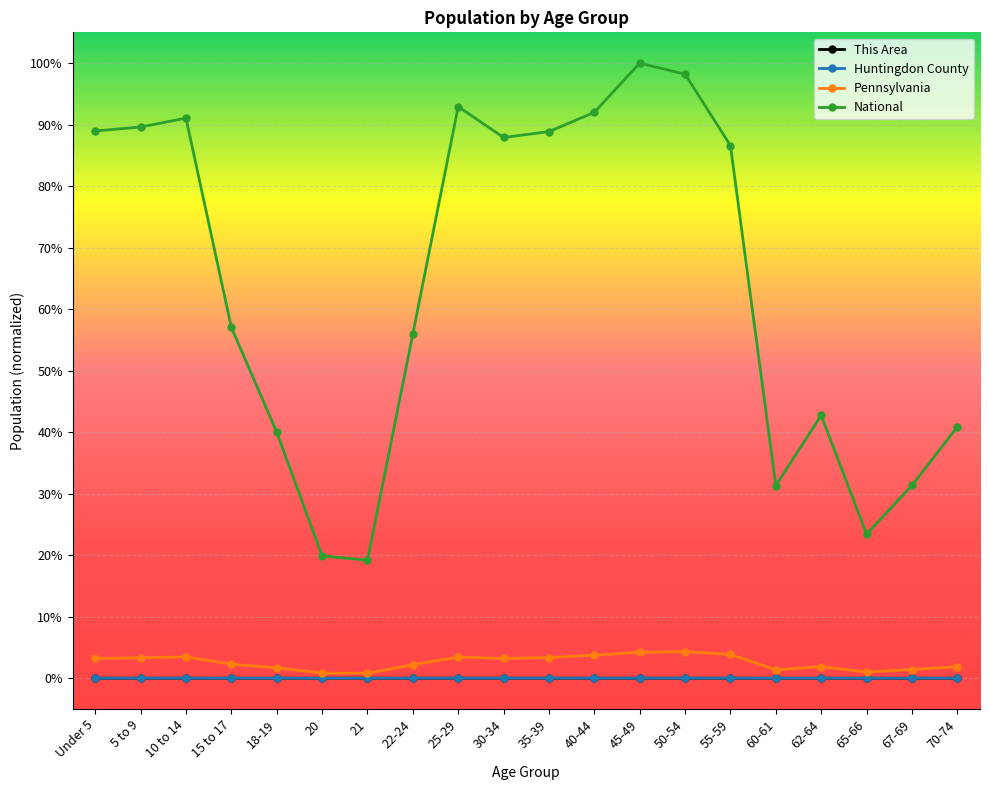

What is the label of the 11th point from the right?

30-34